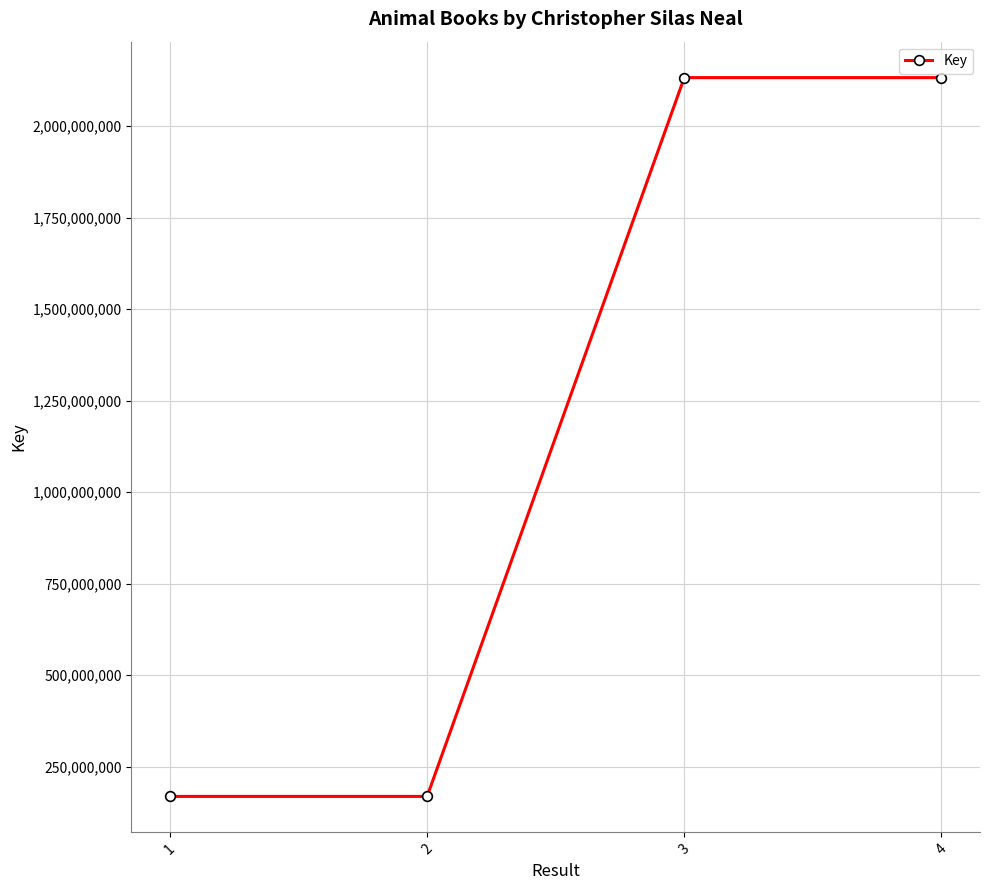

Where is the first local minimum?

2